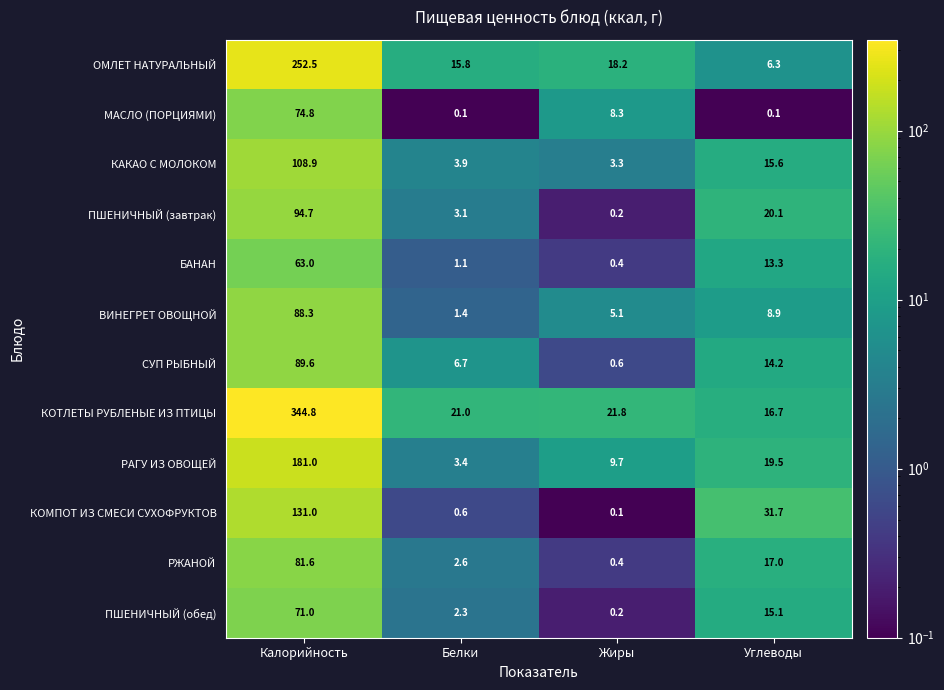

At which category is the sum across all series the highest?

Калорийность